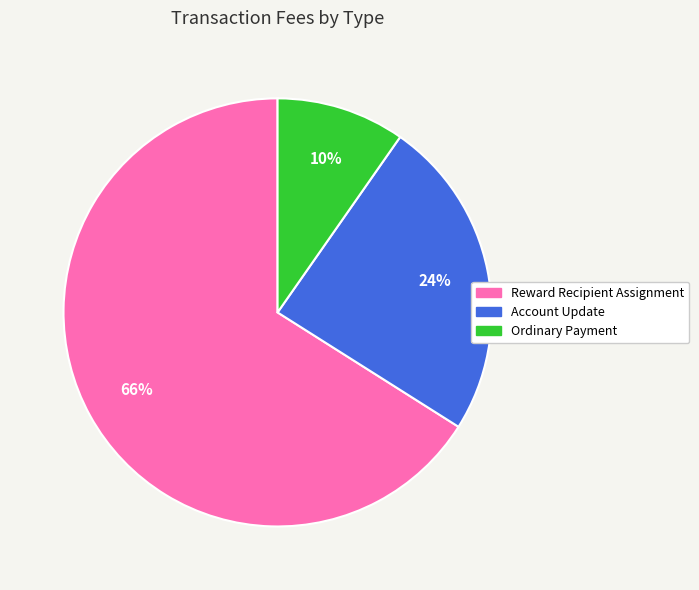

Between Reward Recipient Assignment and Ordinary Payment, which is larger?

Reward Recipient Assignment